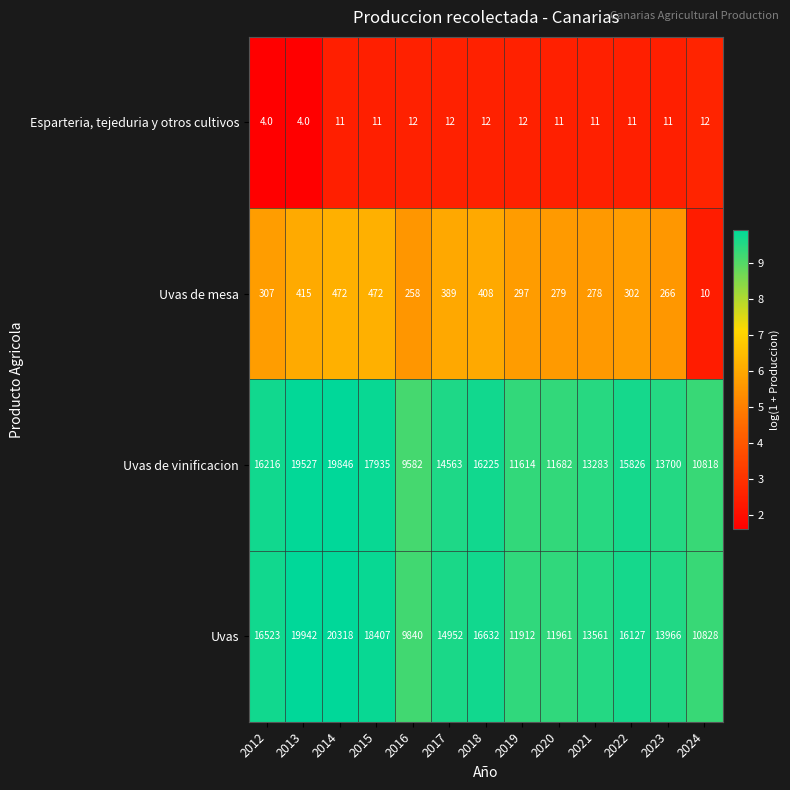

At which label is Uvas de vinificacion closest to 14714?

2017